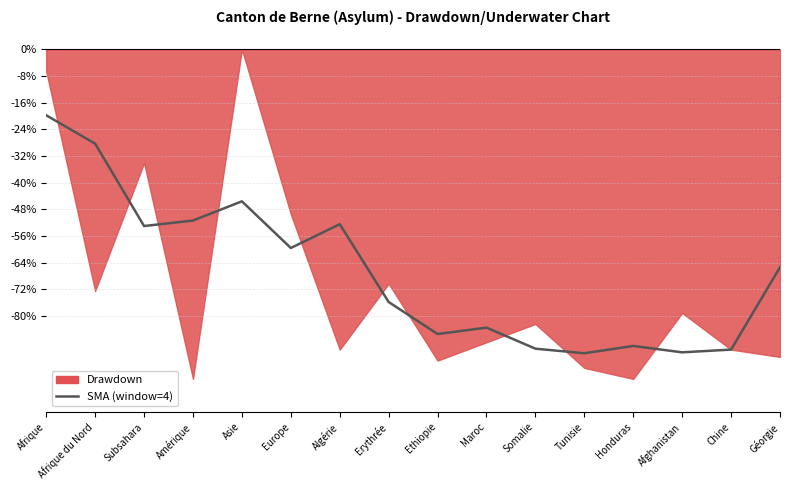

What position from the left is Chine?

15